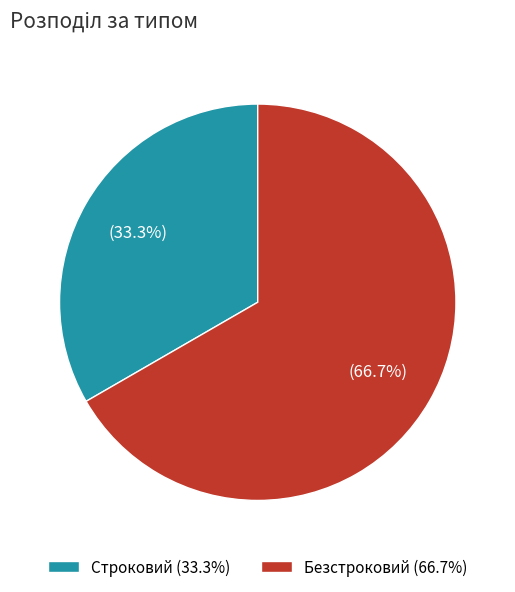

What percentage is NOT represented by Безстроковий?

33.3%